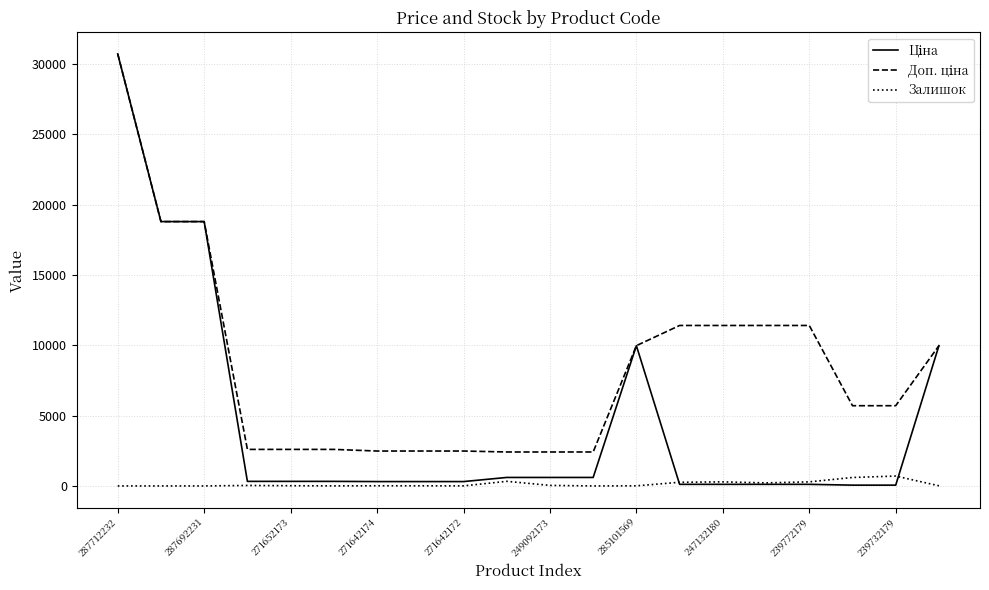

True or false: Доп. ціна and Ціна cross at least once.

False